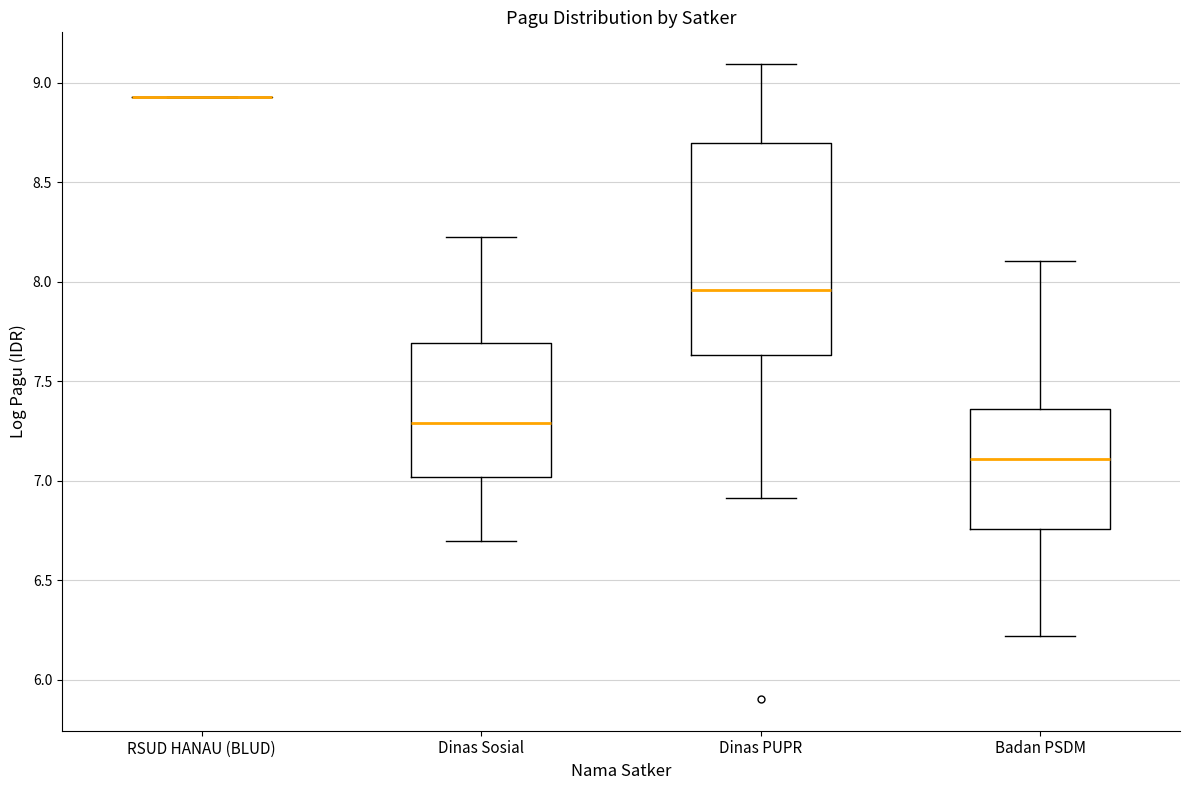

Reading left to right, read every box against the y-axis: the position of its median line, the range the box covers, and the ends of its whiskers. The values are not printed on the chart, so give them approximately, as read against the axis.

RSUD HANAU (BLUD): box collapsed to a line at 8.95, whiskers 8.95 to 8.95
Dinas Sosial: median 7.30, box 7.00 to 7.70, whiskers 6.70 to 8.25
Dinas PUPR: median 7.95, box 7.65 to 8.70, whiskers 6.90 to 9.10
Badan PSDM: median 7.10, box 6.75 to 7.35, whiskers 6.20 to 8.10